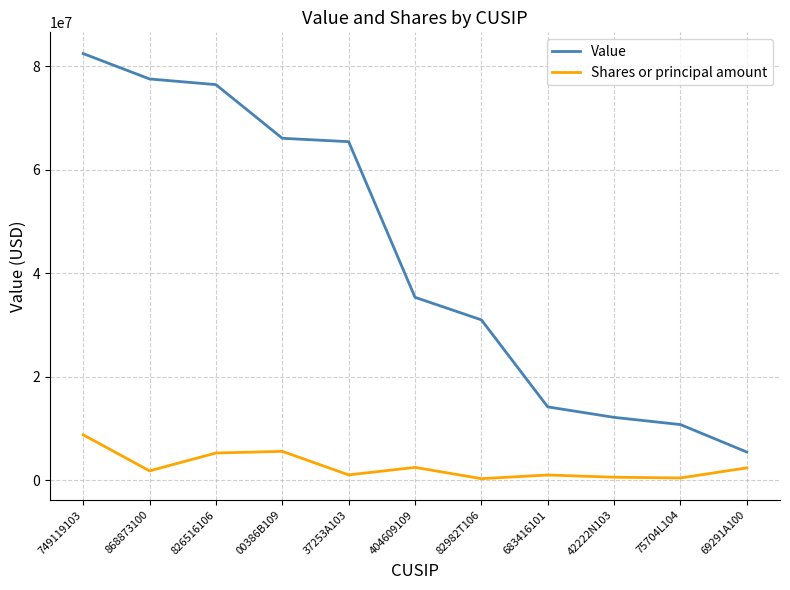

Which series has the largest total across all categories?

Value